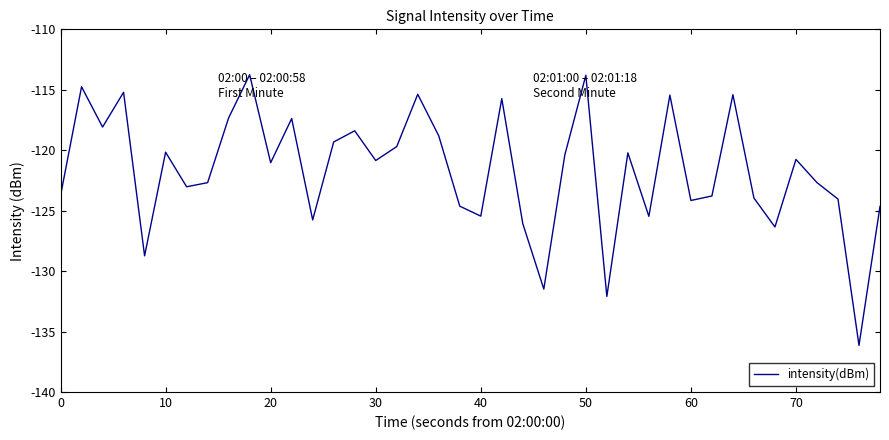

What is the minimum value shown in the chart?

-136.1